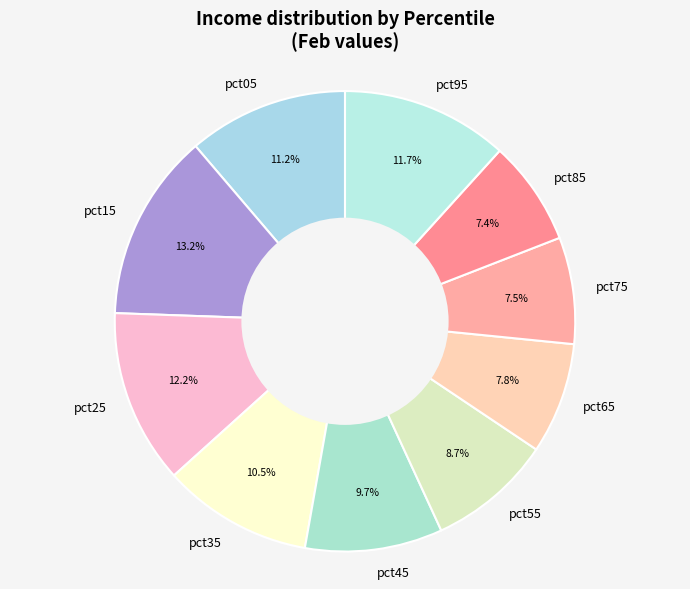

Does pct45 account for over 50% of the chart?

No